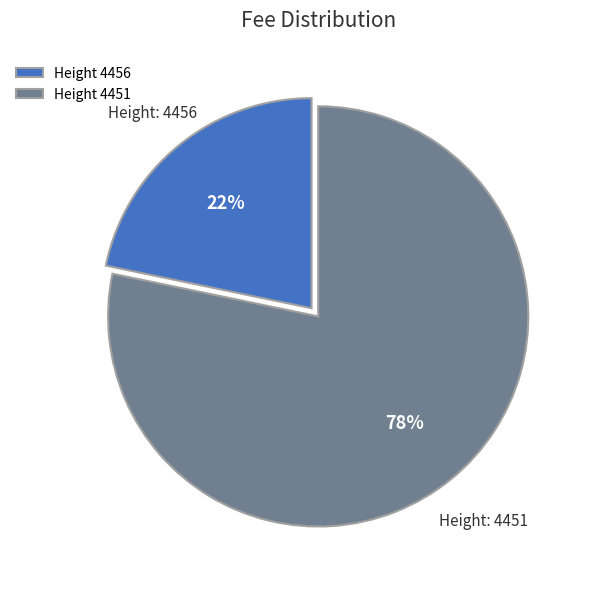

Does any single category account for the majority?

Yes